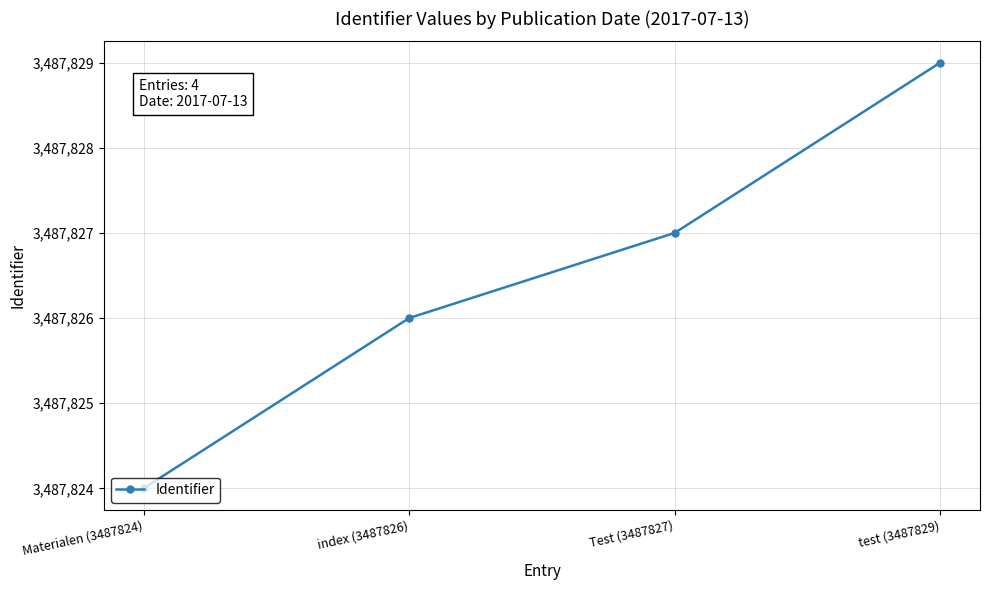

How many distinct data groups are displayed?

1